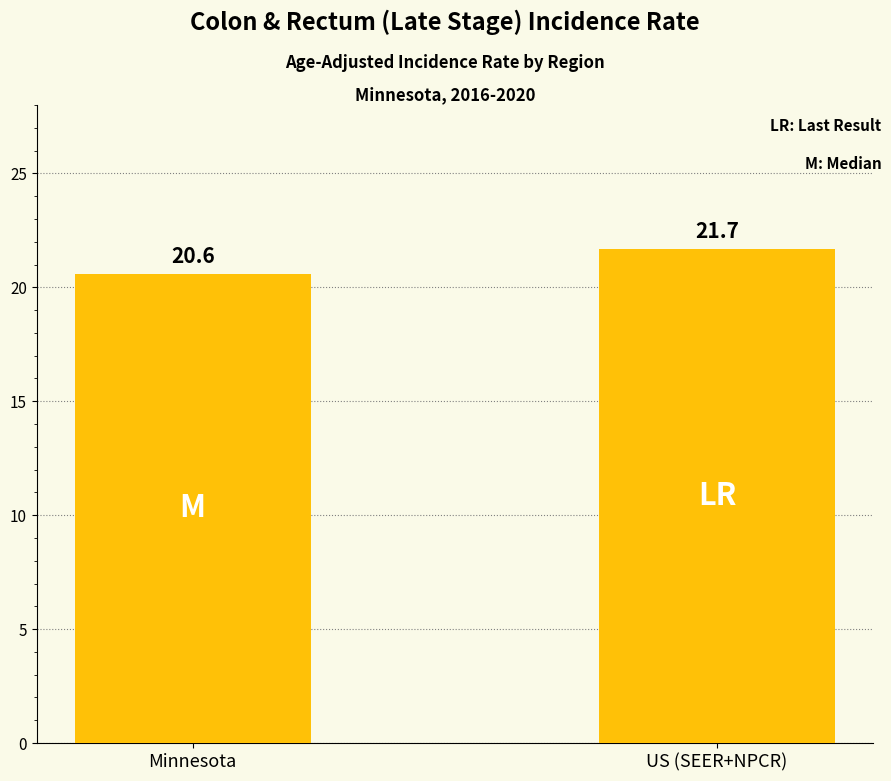

What is the maximum value shown in the chart?

21.7